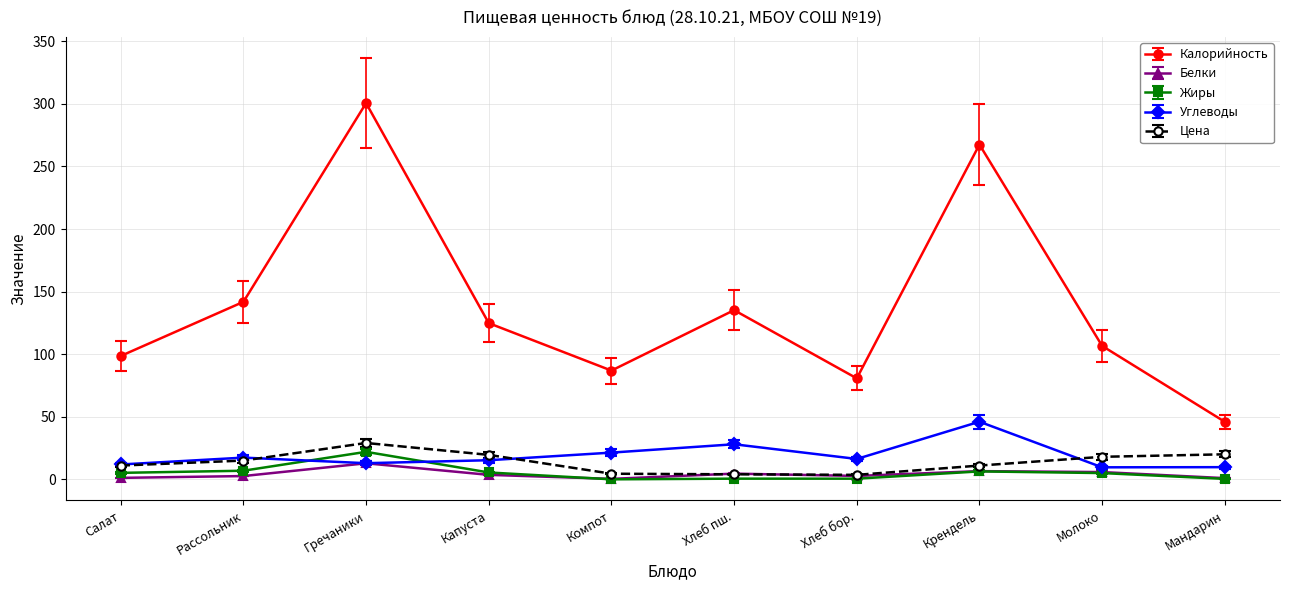

What is the greatest value displayed?

300.6